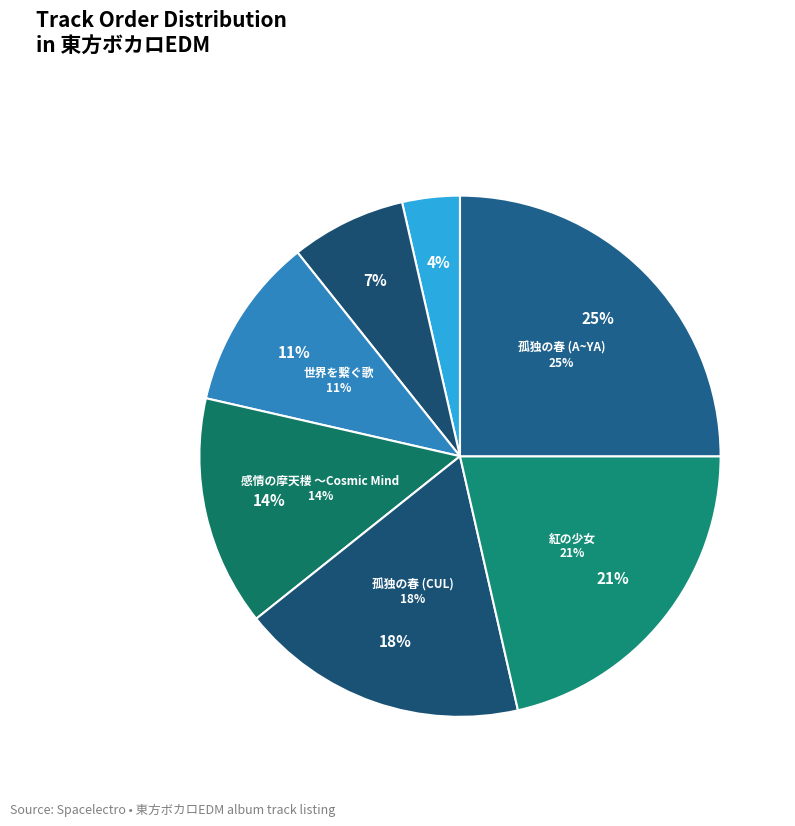

How many slices are in this pie chart?

7